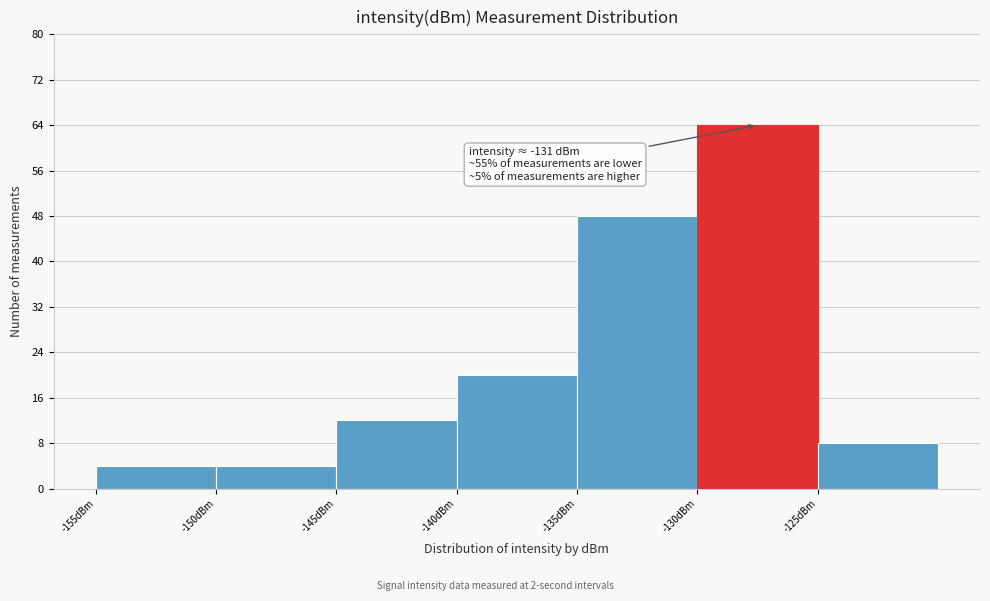

Which range on the x-axis has the tallest bar?

-130 to -125